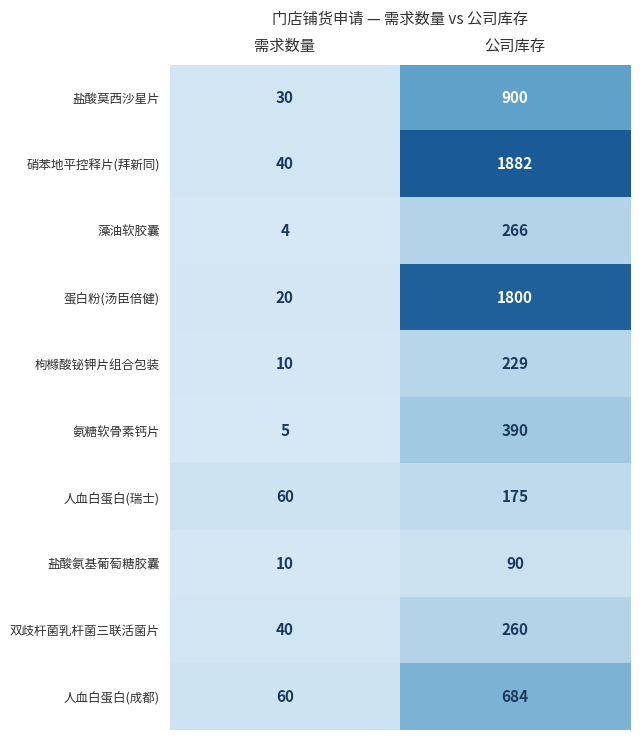

True or false: 双歧杆菌乳杆菌三联活菌片 has a value of 260 at 公司库存.

True